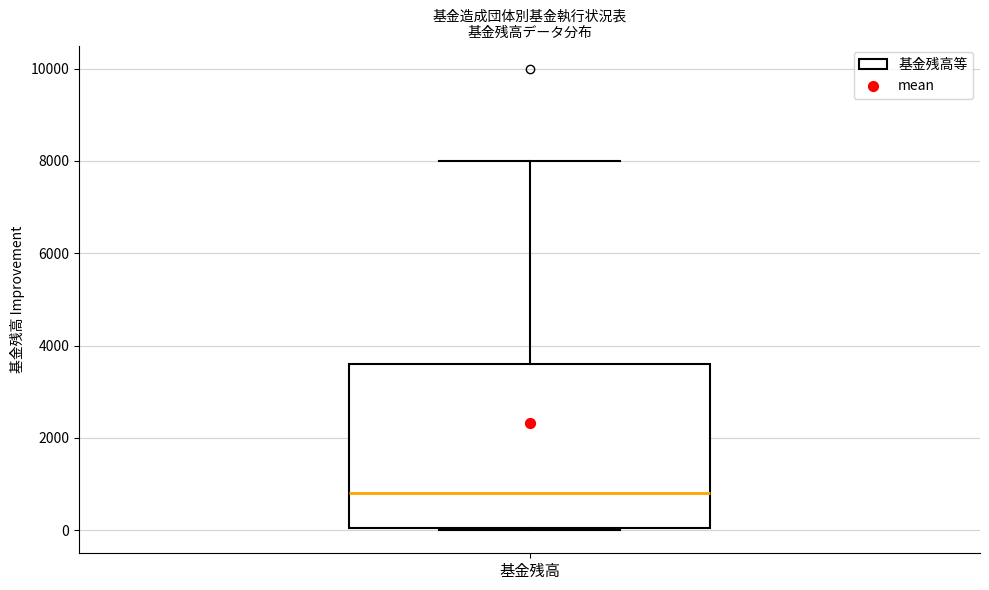

Transcribe this box plot: give where the median line is, the range the box spans, and where the two whiskers end, as read against the y-axis. The values are not printed on the chart, so give them approximately, as read against the axis.

median 800, box 0 to 3600, whiskers 0 to 8000